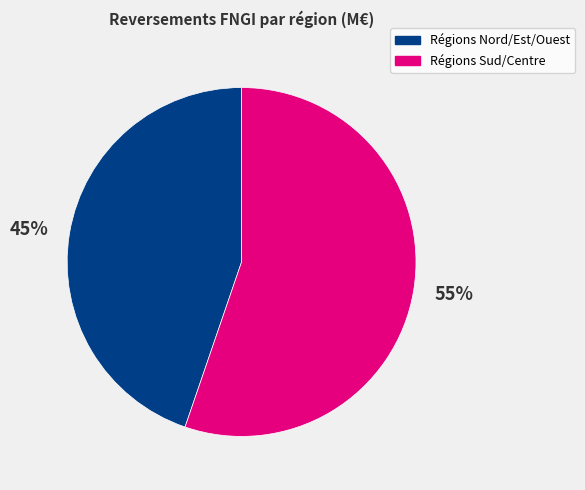

Is 45% the majority of the pie?

No